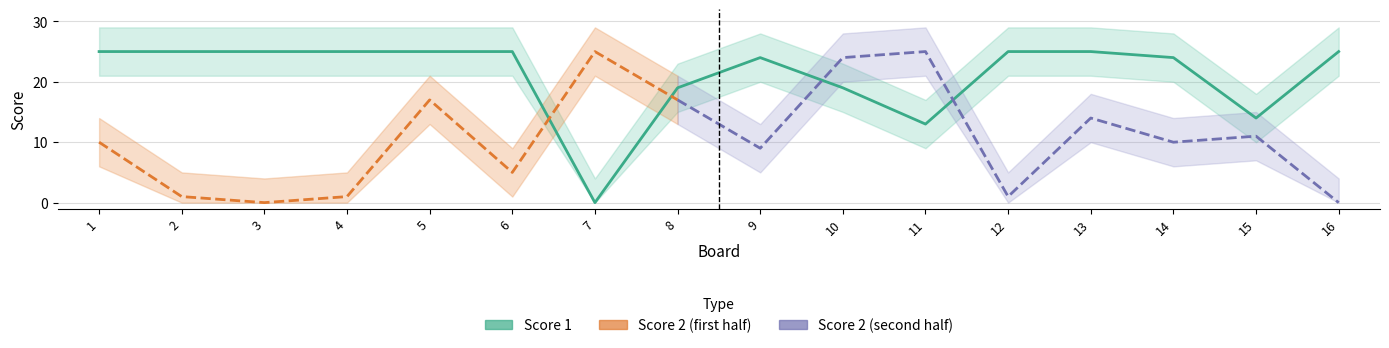

Rank the categories by value from lowest to highest.

7, 11, 15, 8, 10, 9, 14, 1, 2, 3, 4, 5, 6, 12, 13, 16